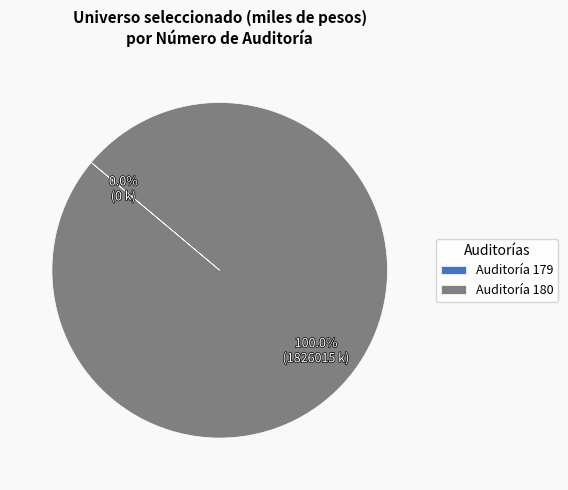

Which has a higher value, 180 or 179?

180